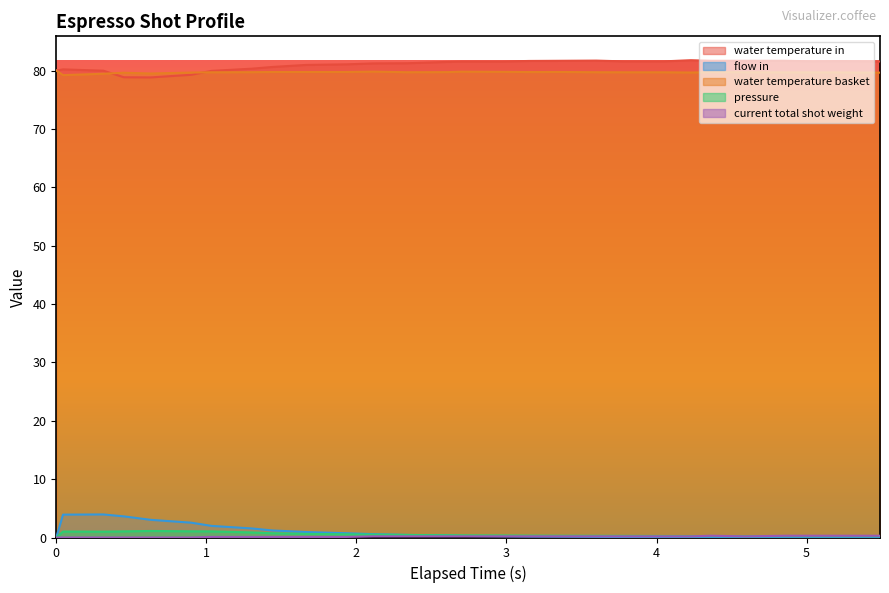

Is it true that water_temperature_in equals 52.8 at 11?

False